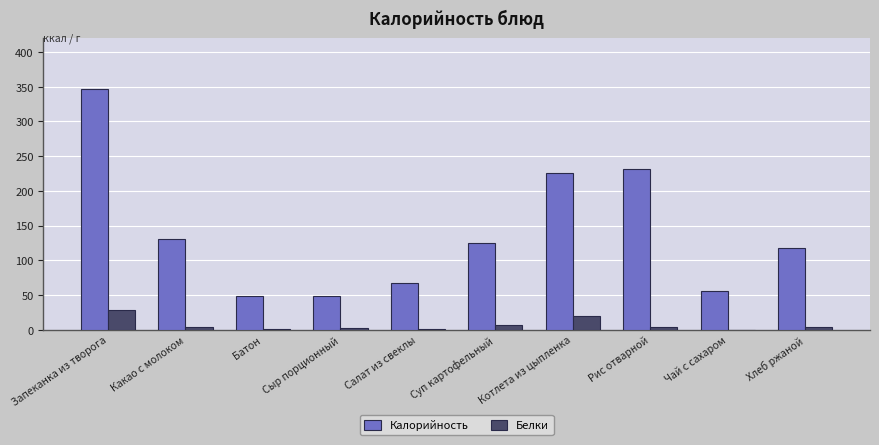

What is the total value across all series at Запеканка из творога?

376